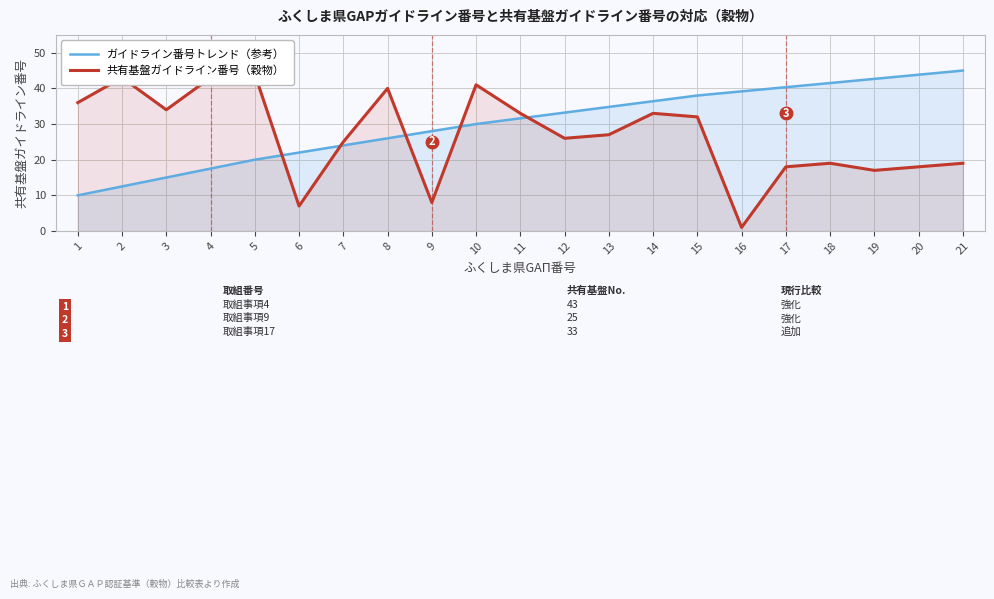

At 12, list the series in order from smallest to largest.

共有基盤ガイドライン番号（穀物）, ガイドライン番号トレンド（参考）